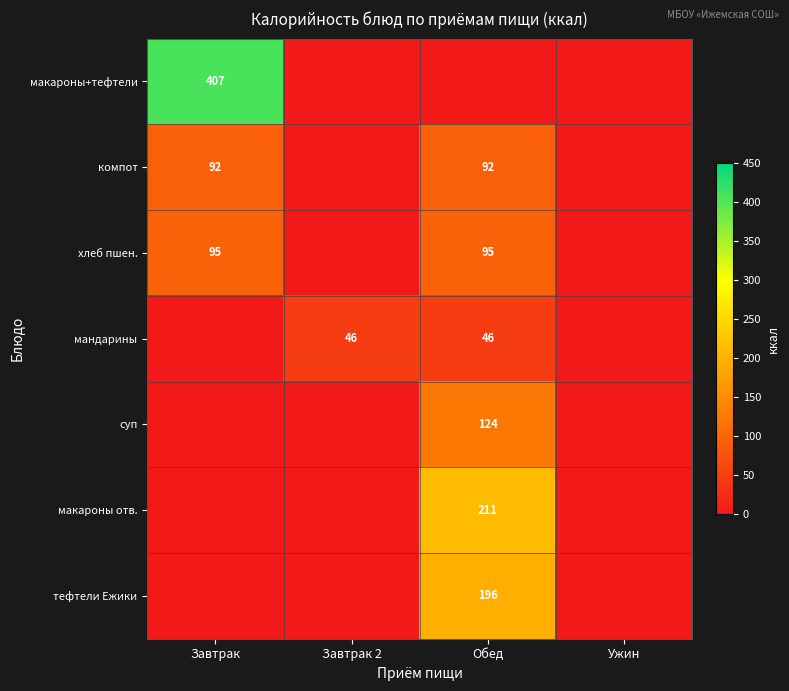

Is it true that мандарины equals 46 at Завтрак 2?

True